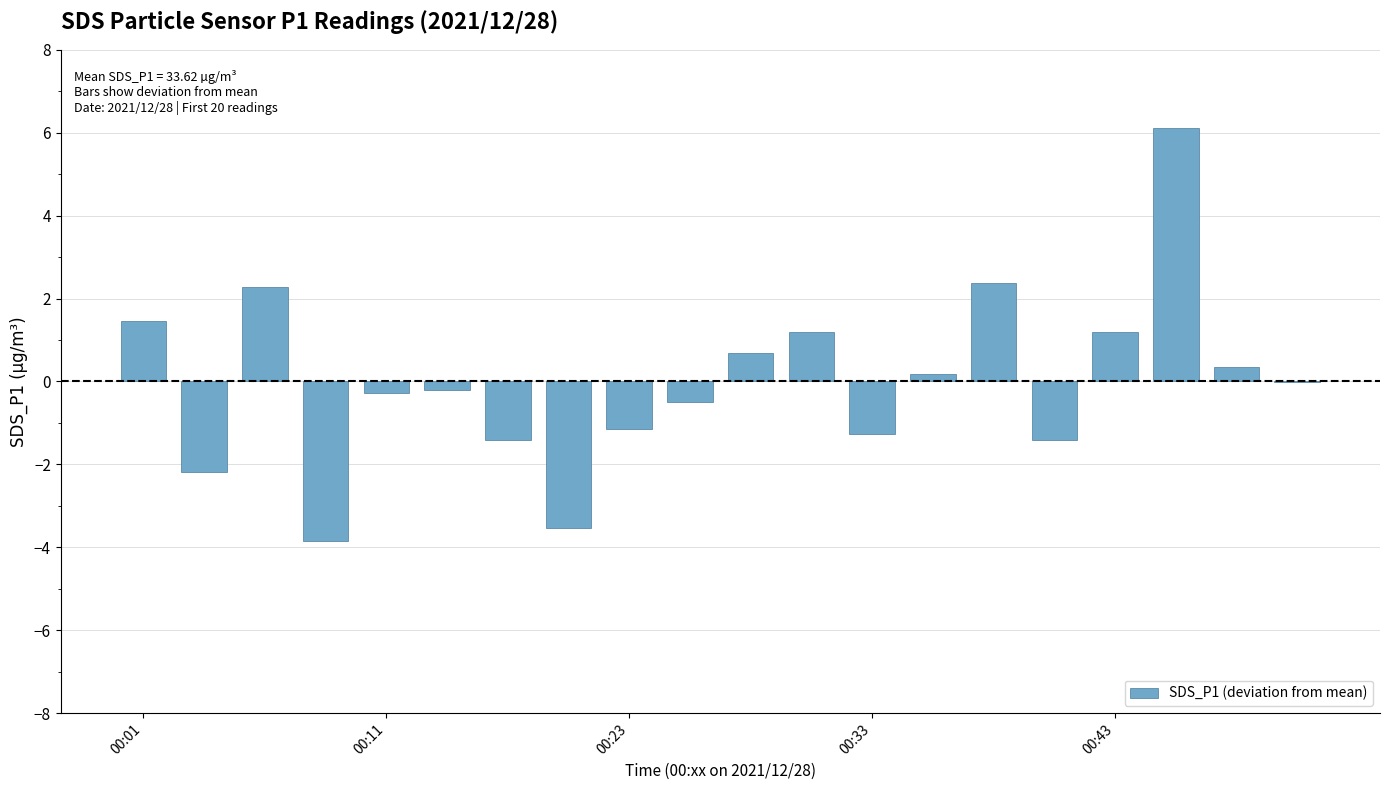

What is the maximum value shown in the chart?

6.1